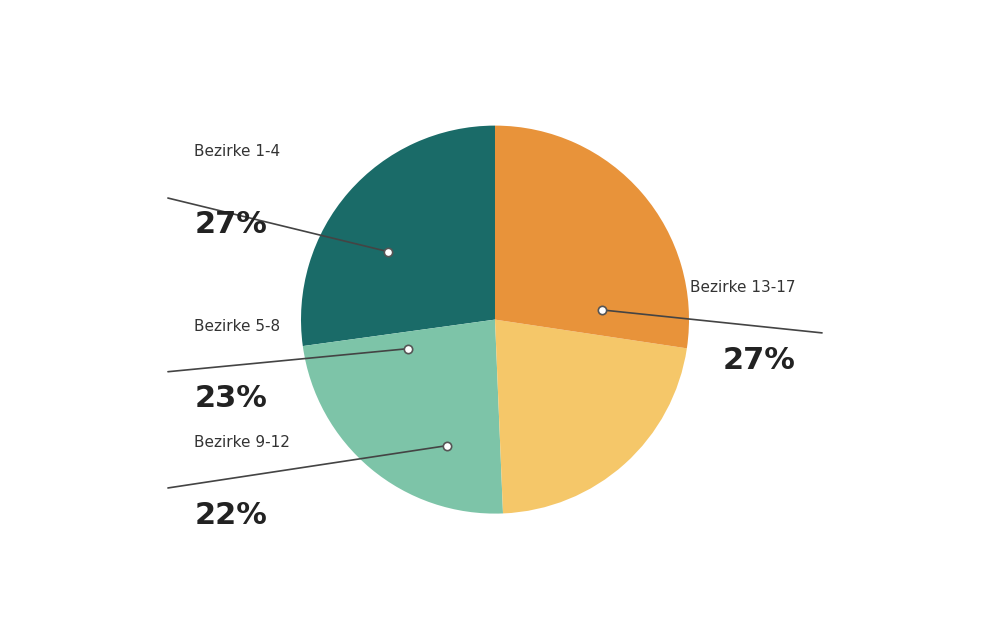

Does any single category account for the majority?

No